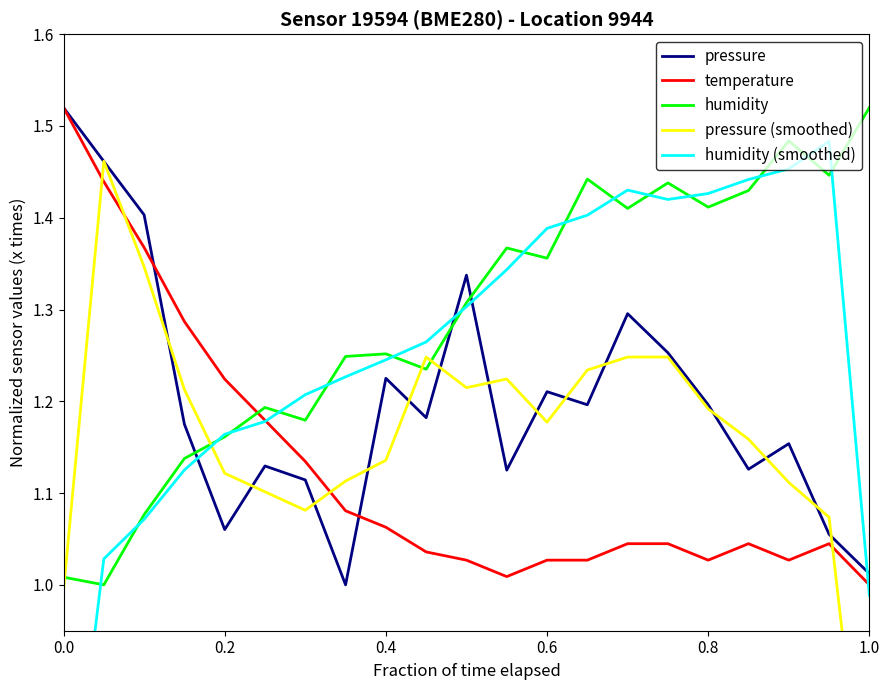

After their last crossing, which series has the higher values: humidity or pressure?

humidity